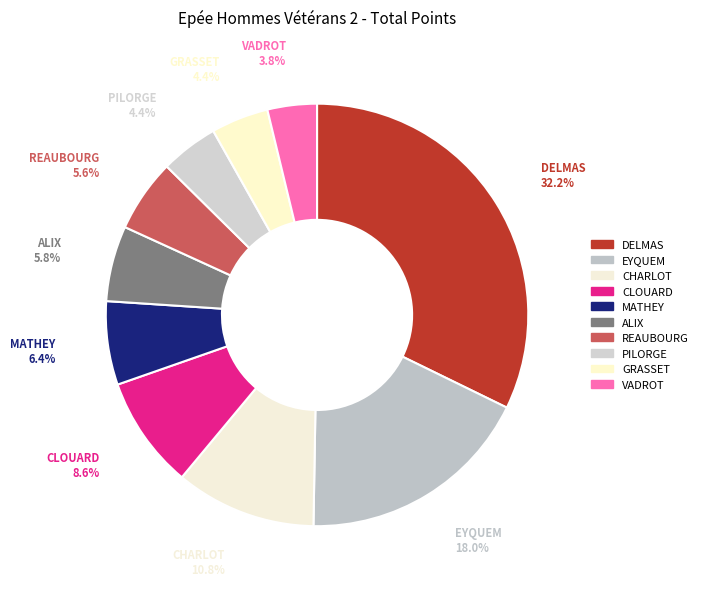

Does any single category account for the majority?

No